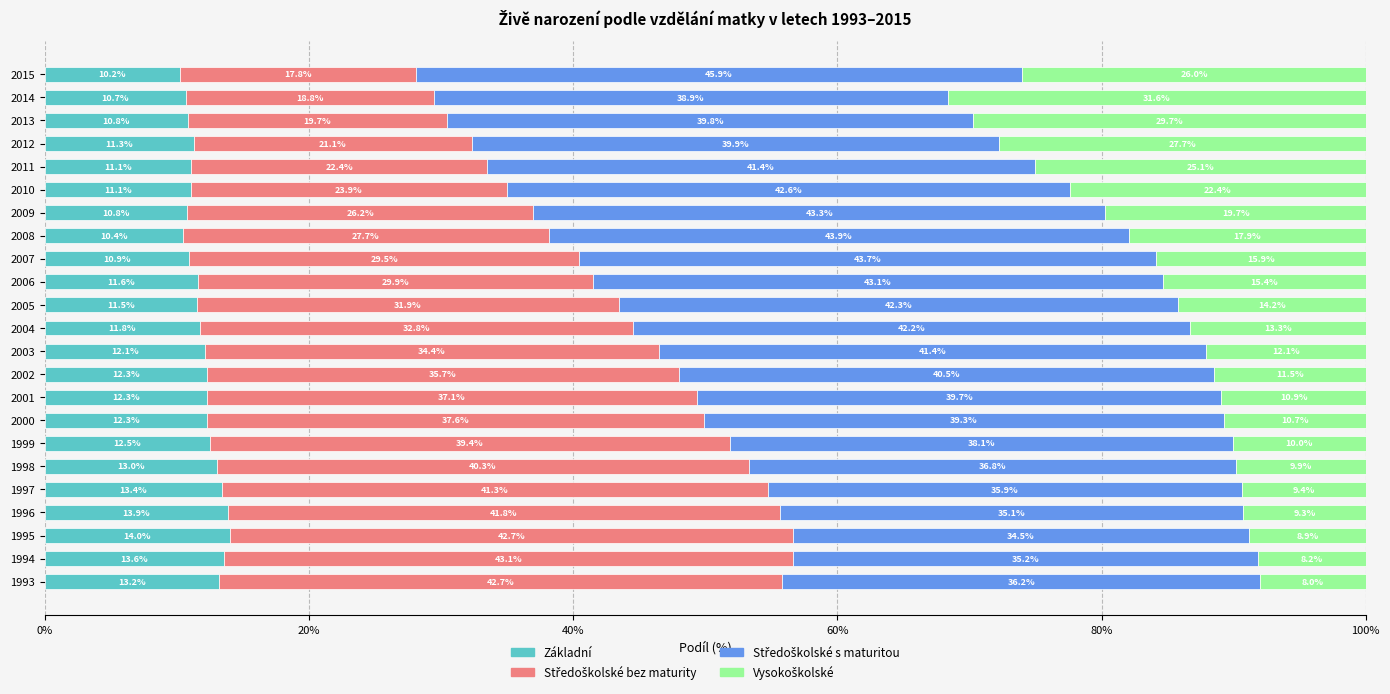

What is the difference between the Základní values at 2006 and 2013?

0.8